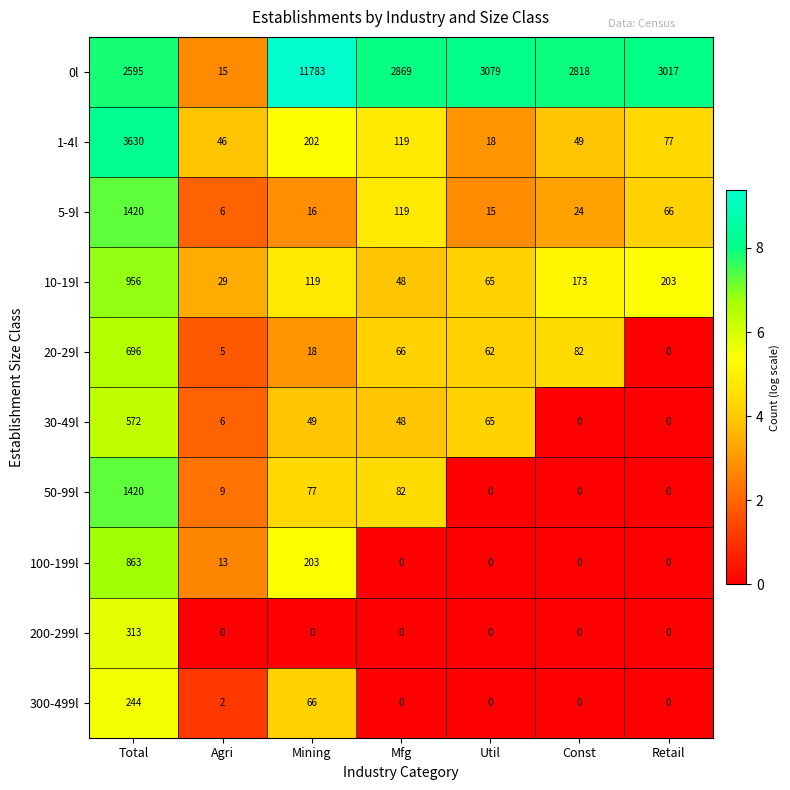

Rank the series at Mining from highest to lowest value.

0l, 100-199l, 1-4l, 10-19l, 50-99l, 300-499l, 30-49l, 20-29l, 5-9l, 200-299l